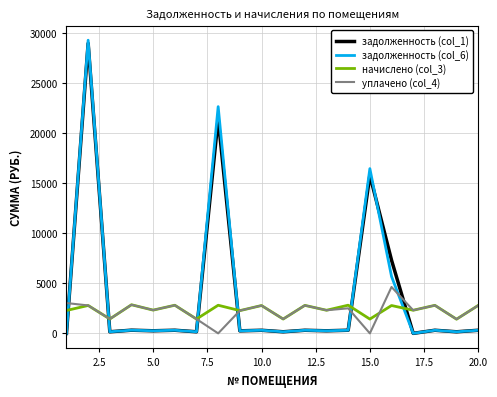

How many lines are shown in the chart?

4